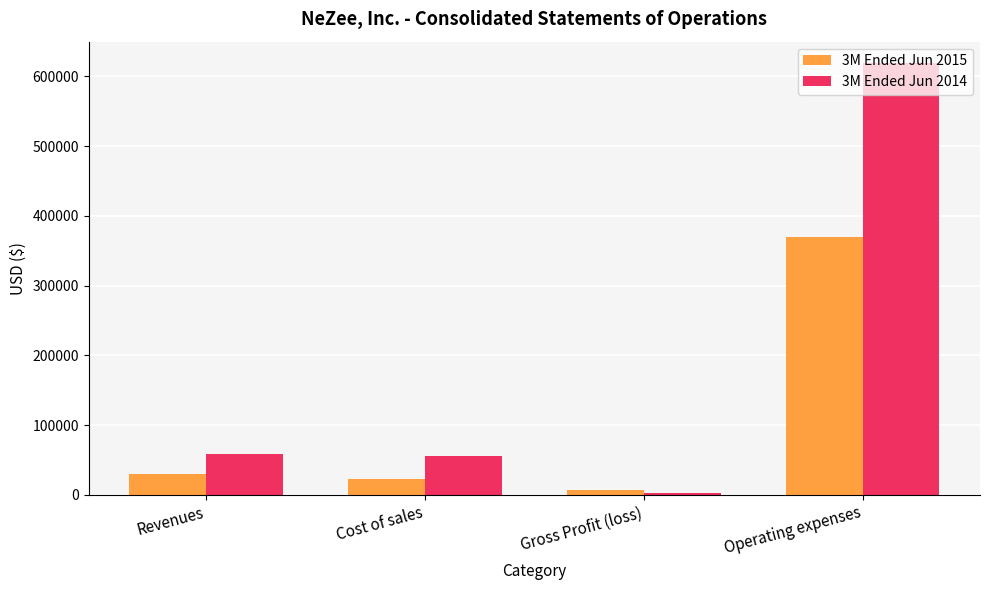

What position from the left is Operating expenses?

4